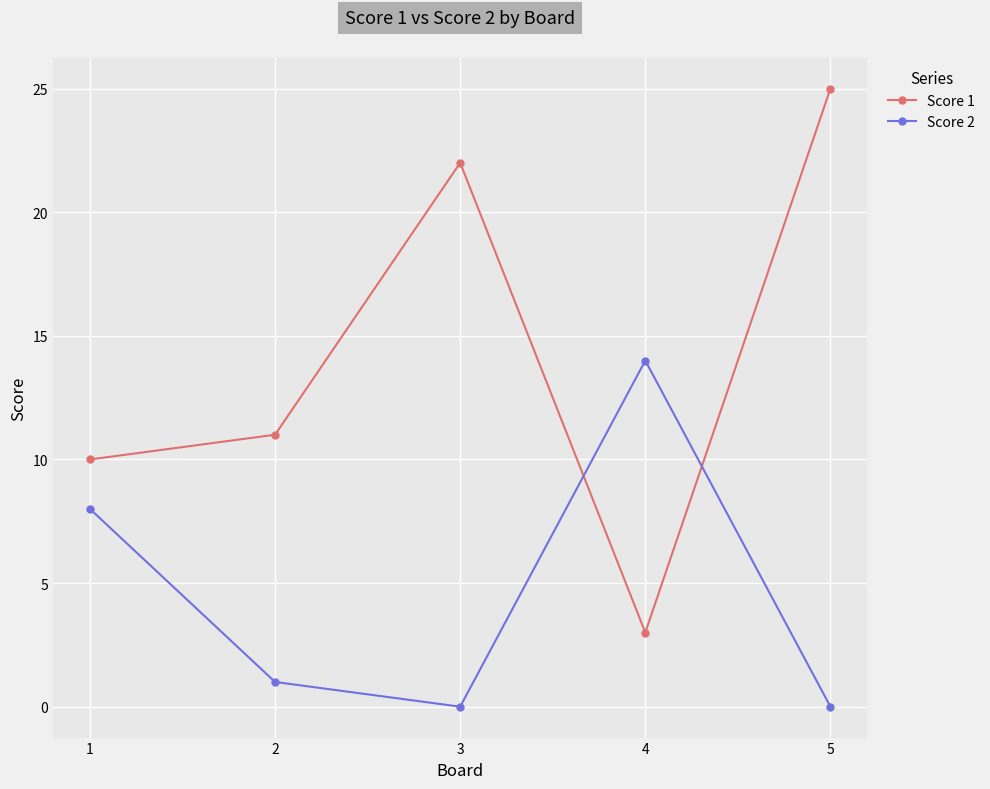

Reading left to right, what are all the values shown in this chart?

Score 1: 1=10	2=11	3=22	4=3	5=25
Score 2: 1=8	2=1	3=0	4=14	5=0